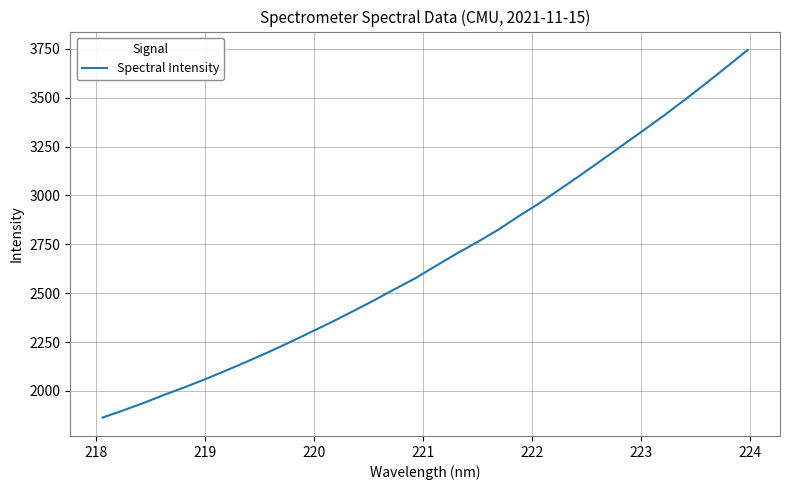

What is the sum of all values?

85674.3